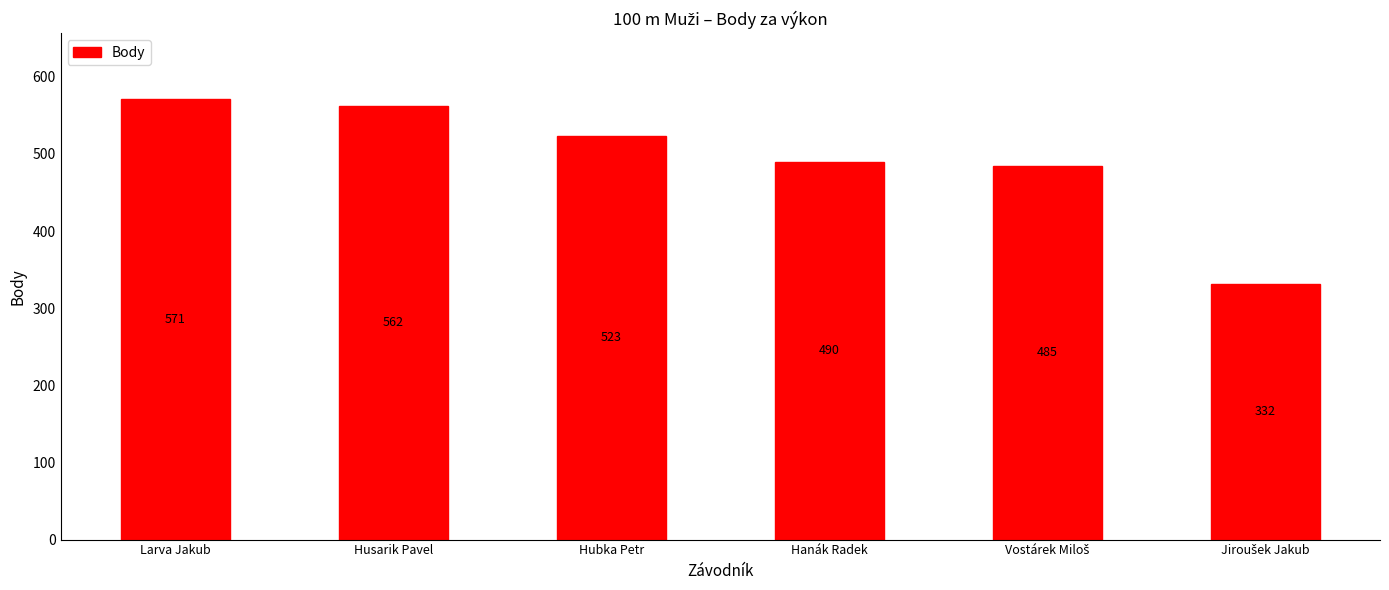

How many categories are shown in the chart?

6